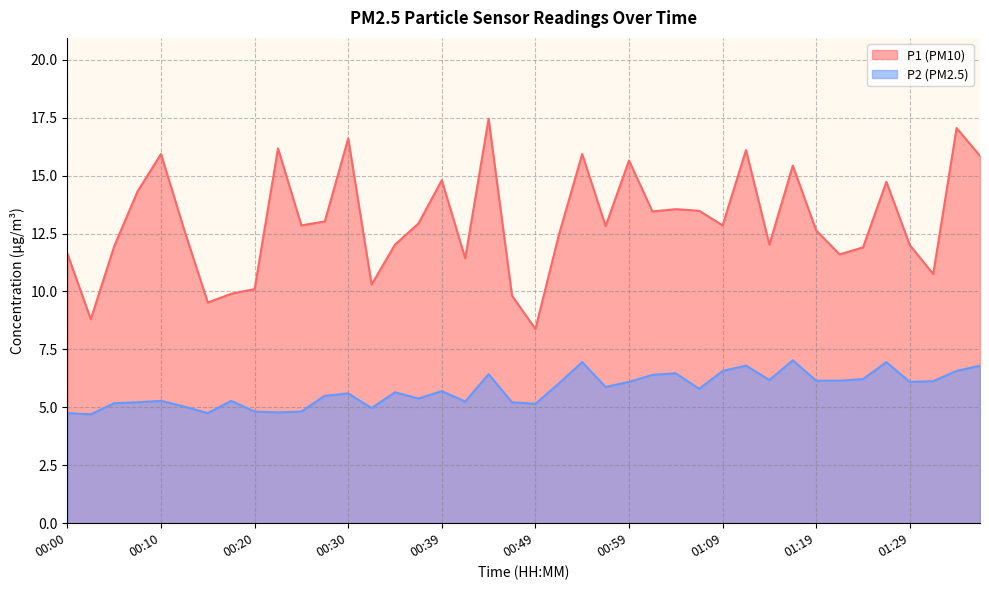

Does the chart have visible grid lines?

Yes